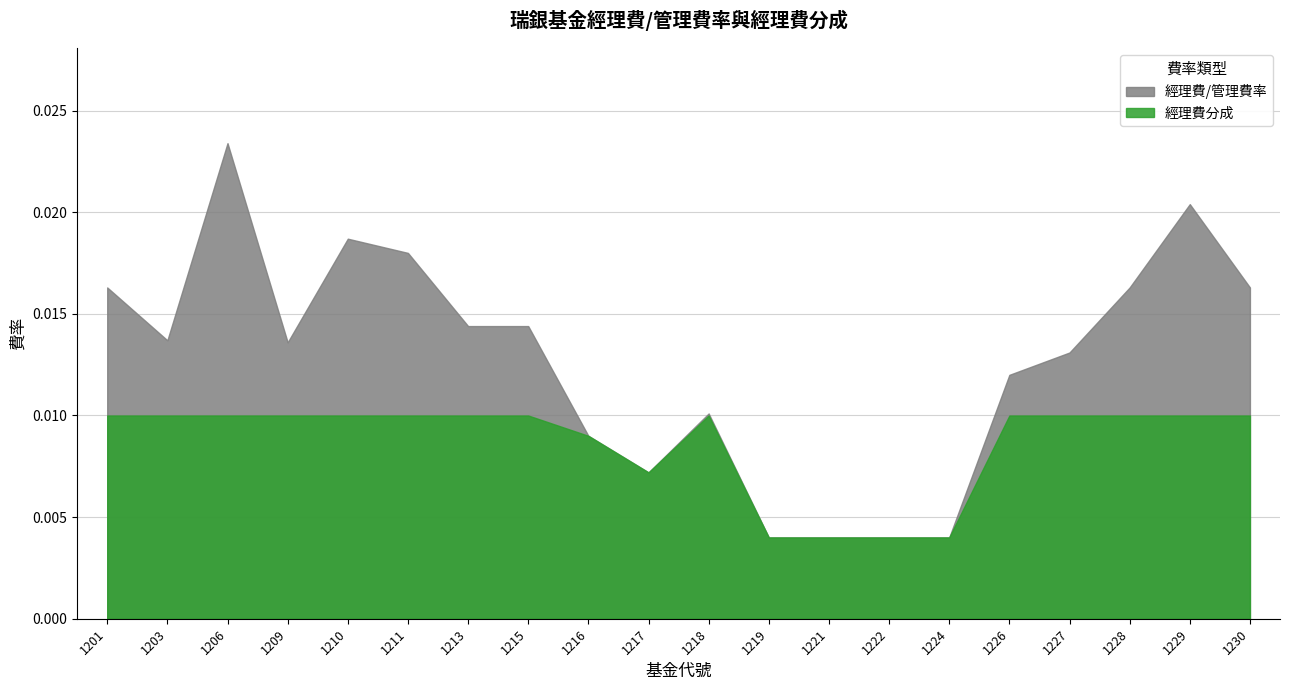

What is the sum of all 經理費/管理費率 values?

0.3